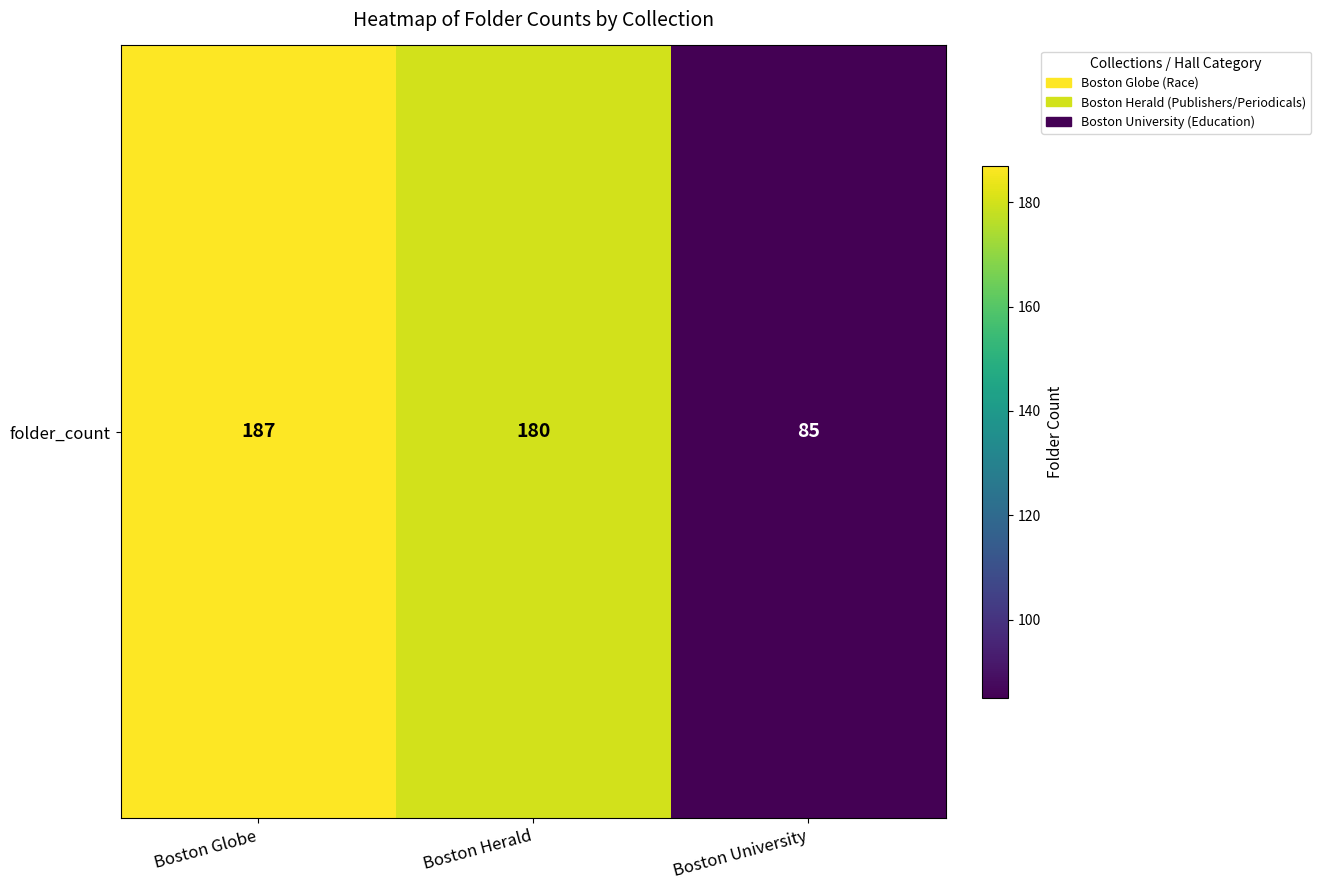

Reading left to right, transcribe all the data shown in this chart.

Boston Globe=187	Boston Herald=180	Boston University=85